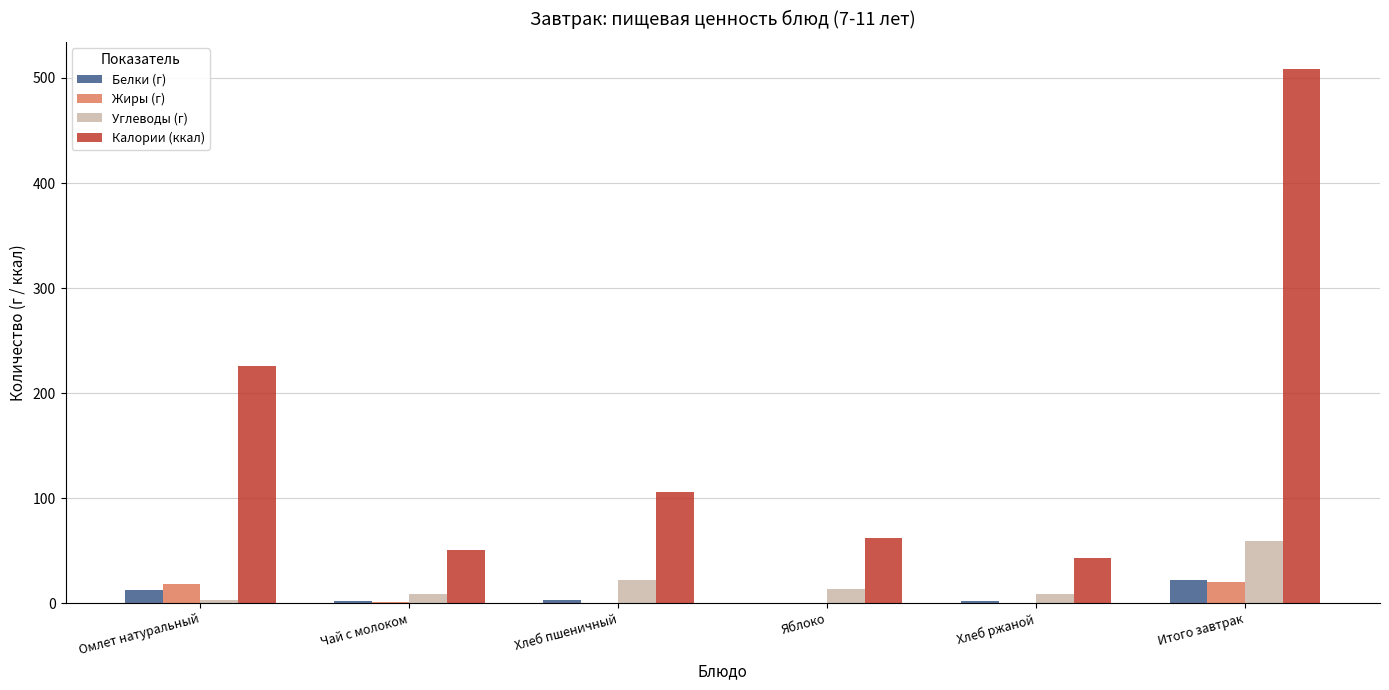

What value does the Белки (г) series have at Чай с молоком?

1.6